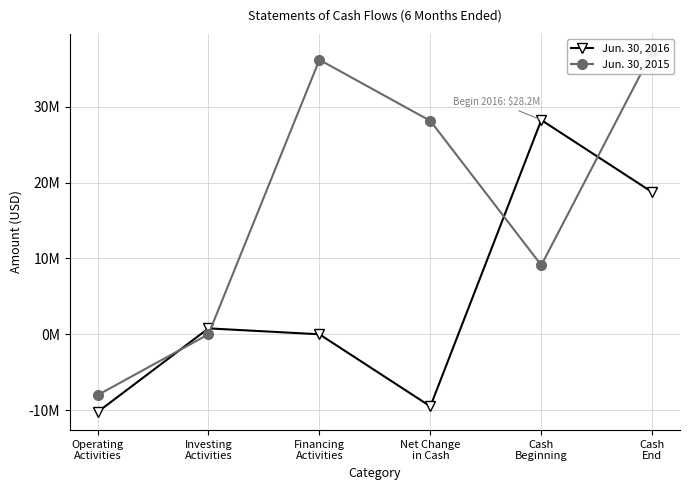

True or false: Jun. 30, 2015 has more than 0 interior local peaks.

True